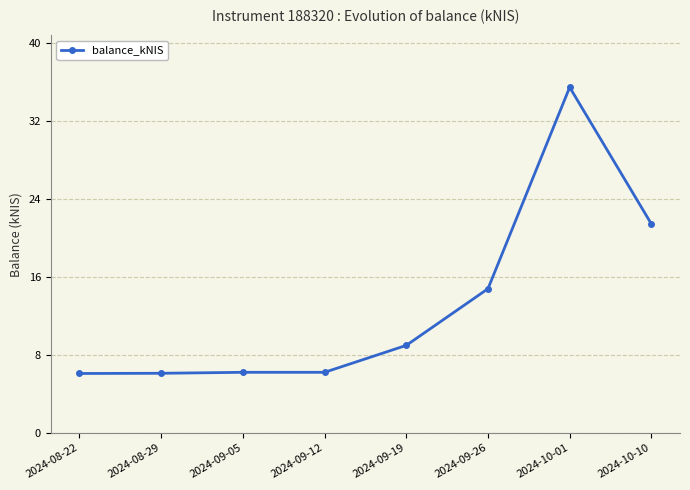

At which label is the value closest to 20?

2024-10-10